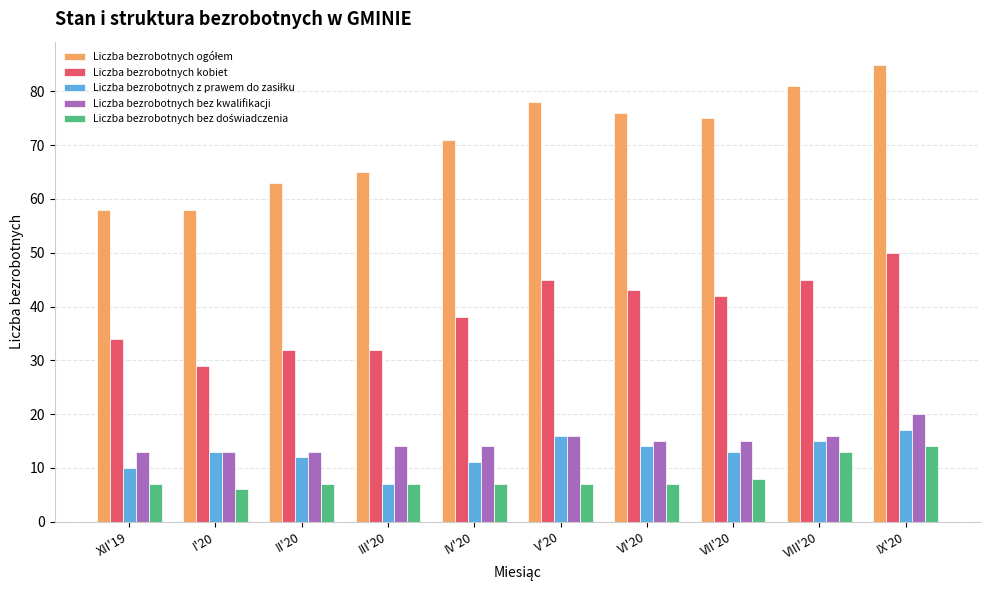

What is the sum of all Liczba bezrobotnych kobiet values?

390